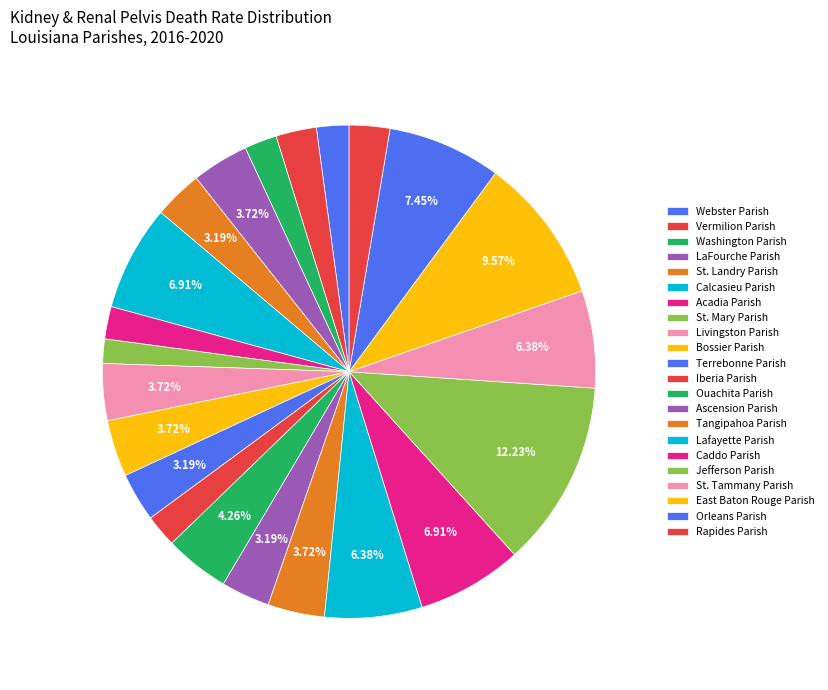

How many segments does this pie chart have?

22